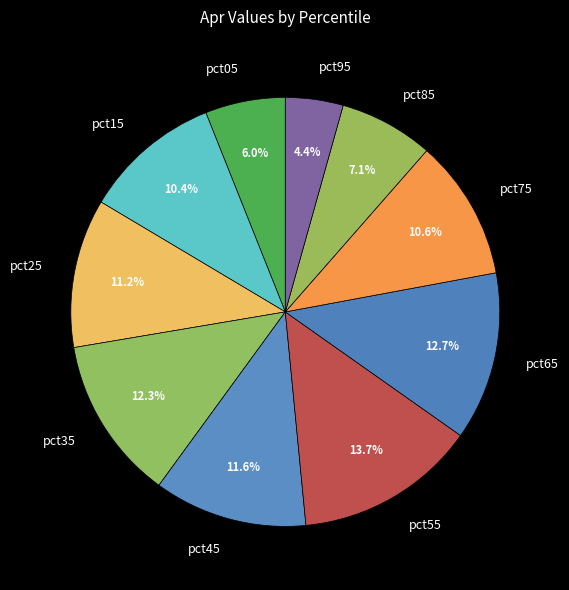

Between pct05 and pct25, which is larger?

pct25